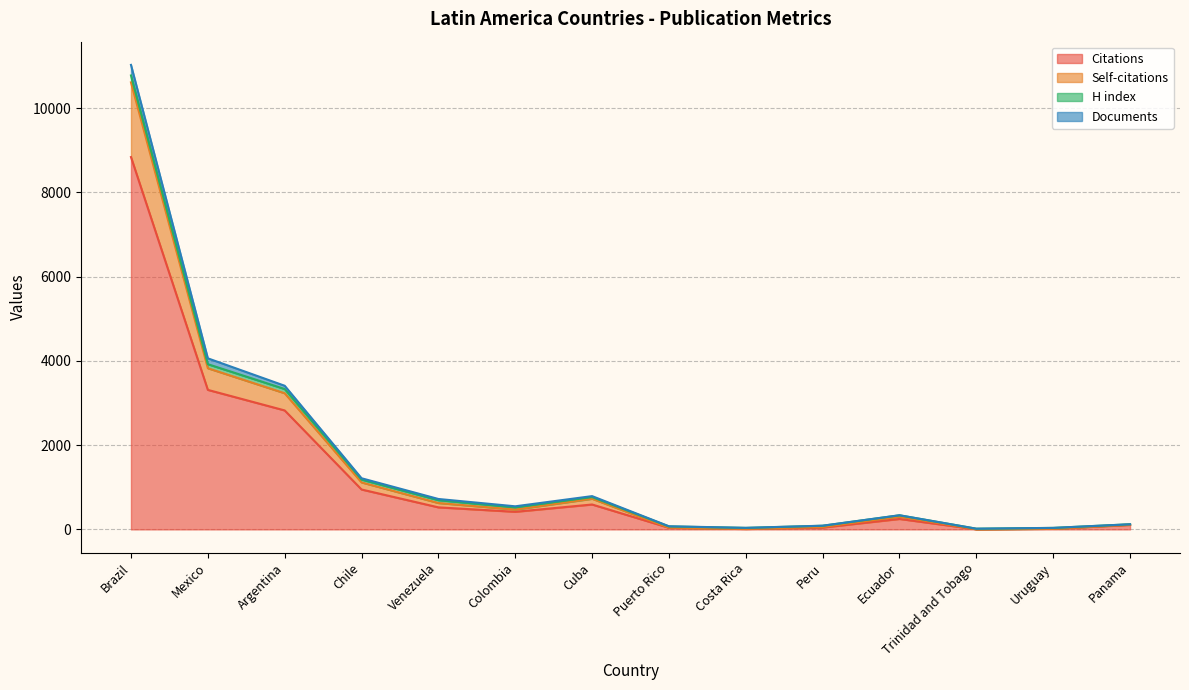

True or false: Citations and Self-citations cross at least once.

False